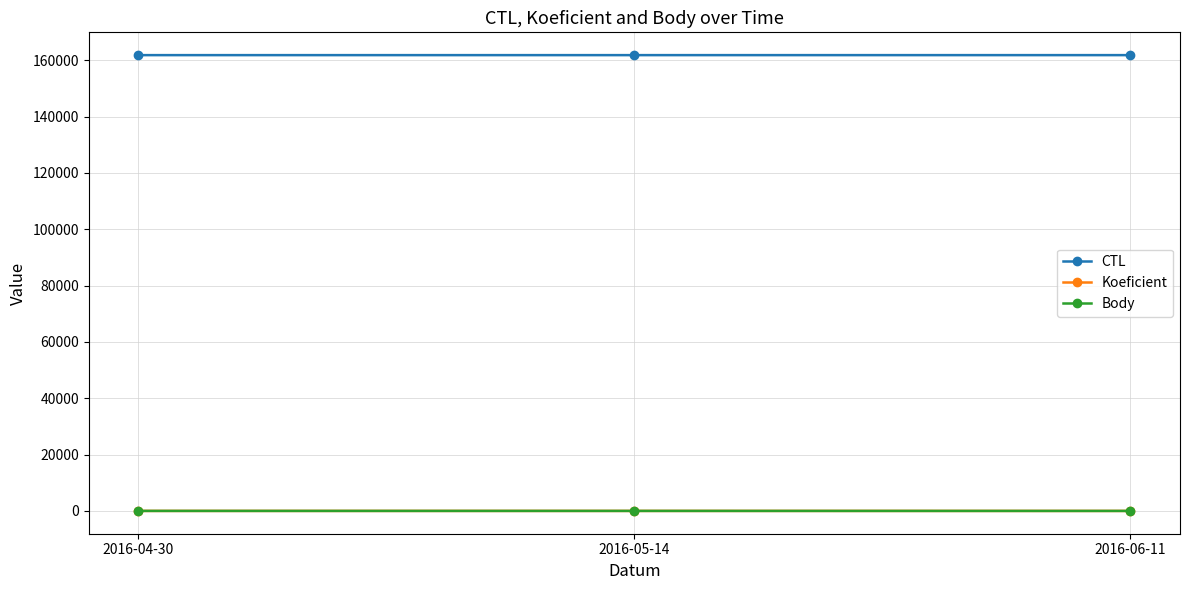

How many lines are shown in the chart?

3